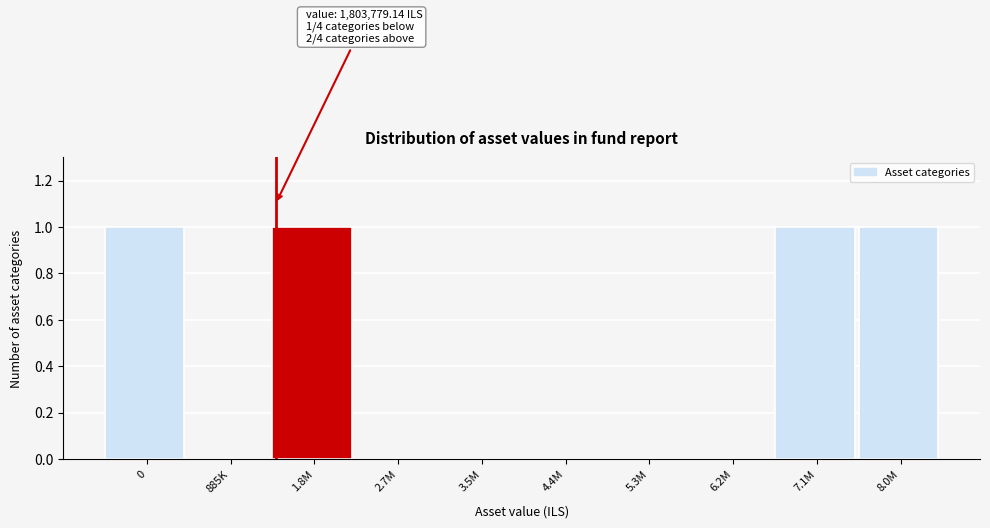

Reading left to right, what are all the values shown in this chart?

0=1	885K=0	1.8M=1	2.7M=0	3.5M=0	4.4M=0	5.3M=0	6.2M=0	7.1M=1	8.0M=1